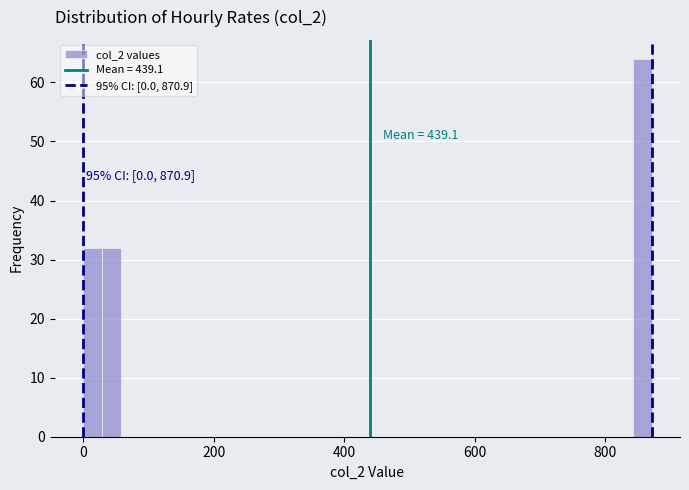

Around what value on the x-axis is the tallest bar? Give the approximate position of its centre, as read against the axis.

860